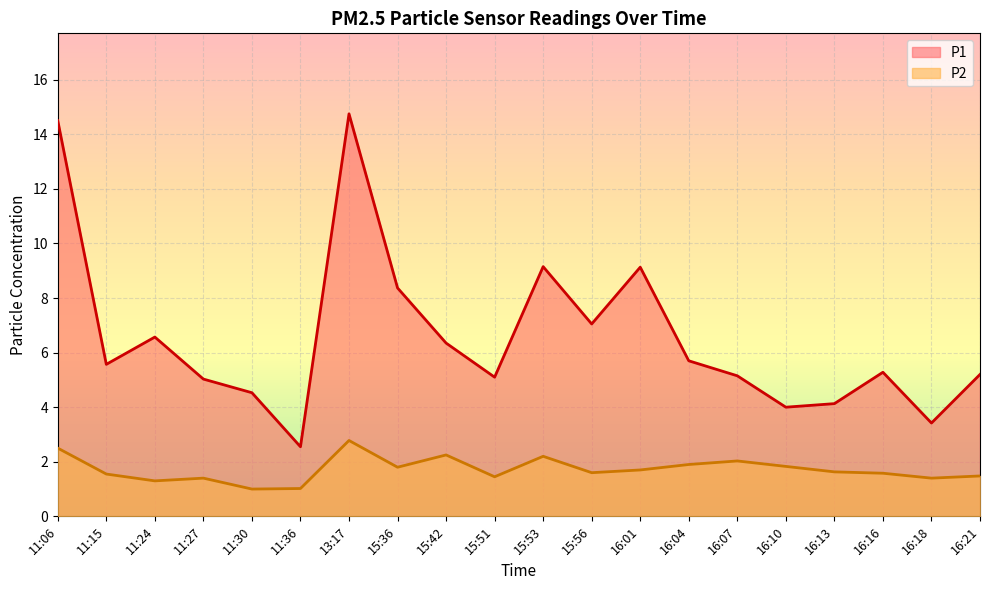

True or false: P2 and P1 cross at least once.

False